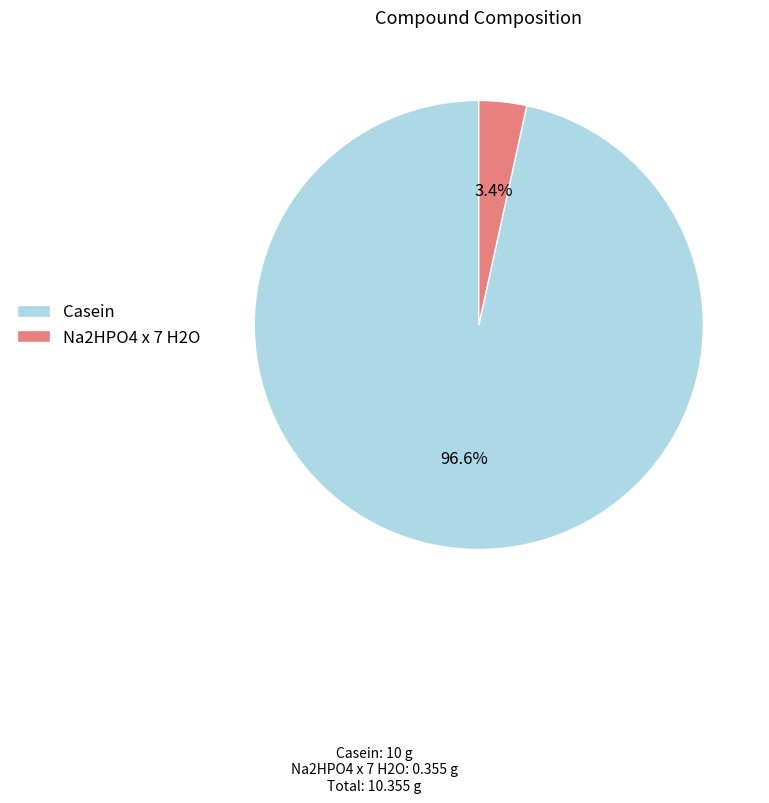

Which category has the smallest portion of the pie?

Na2HPO4 x 7 H2O